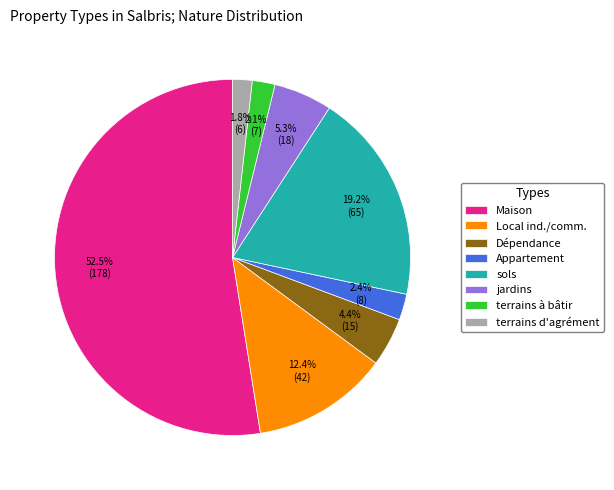

How much of the chart is everything except terrains d'agrément?

98.2%